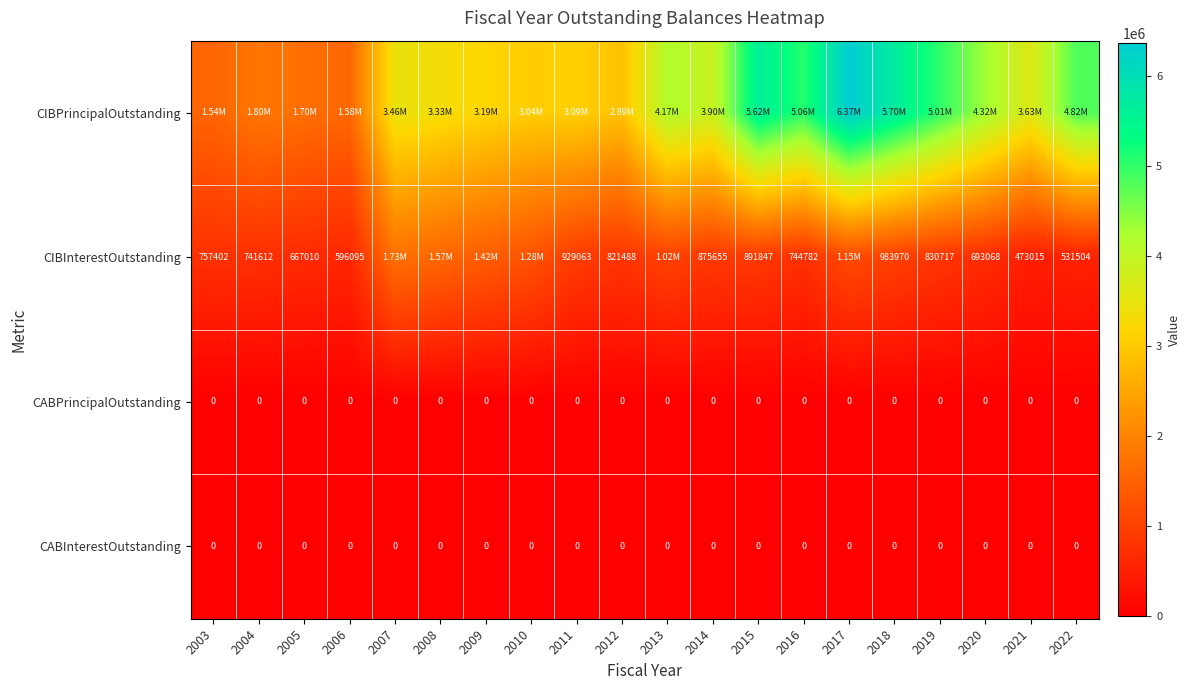

At how many categories does at least one series exceed 1529314?

20